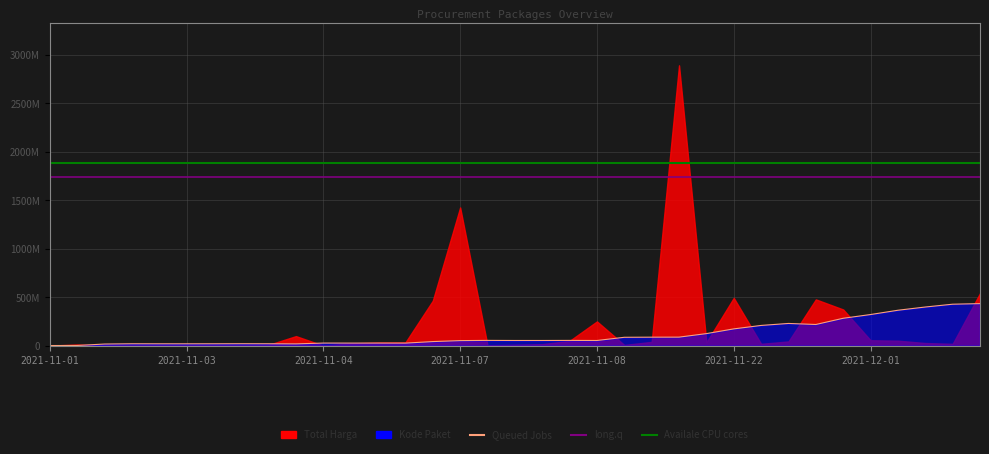

How many values in the Queued Jobs series are below 53590834?

17